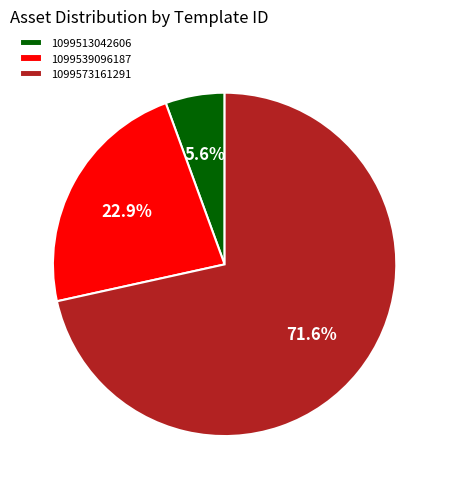

To the nearest percent, what is the difference between the largest and smallest slice percentages?

66%